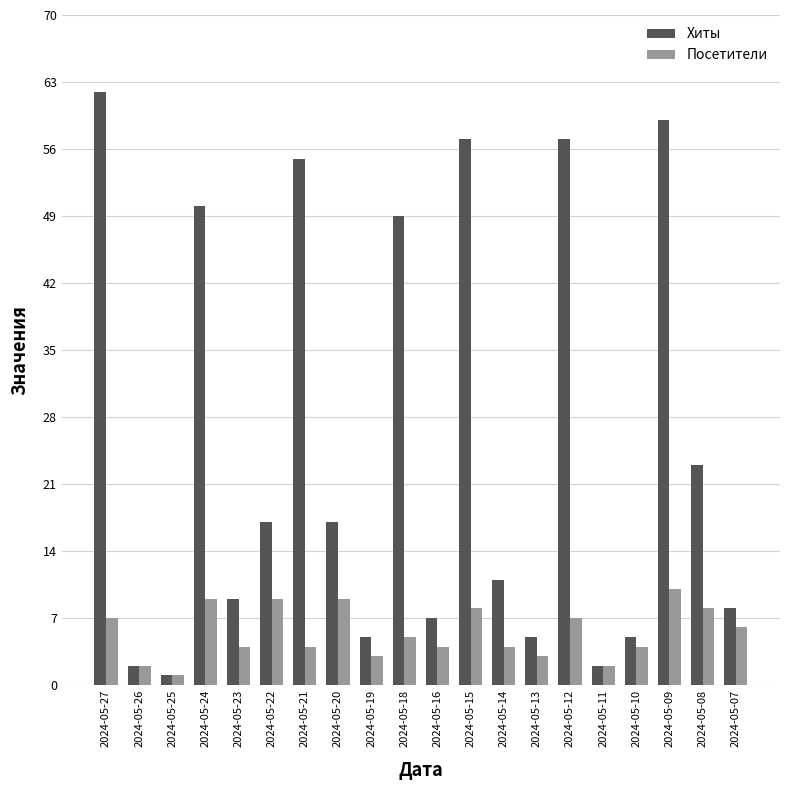

What is the sum of all Посетители values?

109